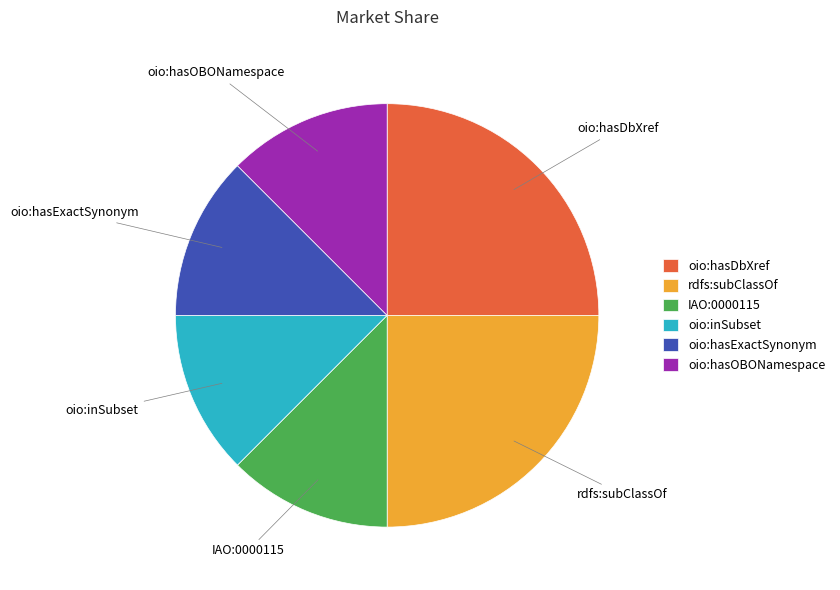

Is the sum of oio:hasOBONamespace and IAO:0000115 greater than half?

No